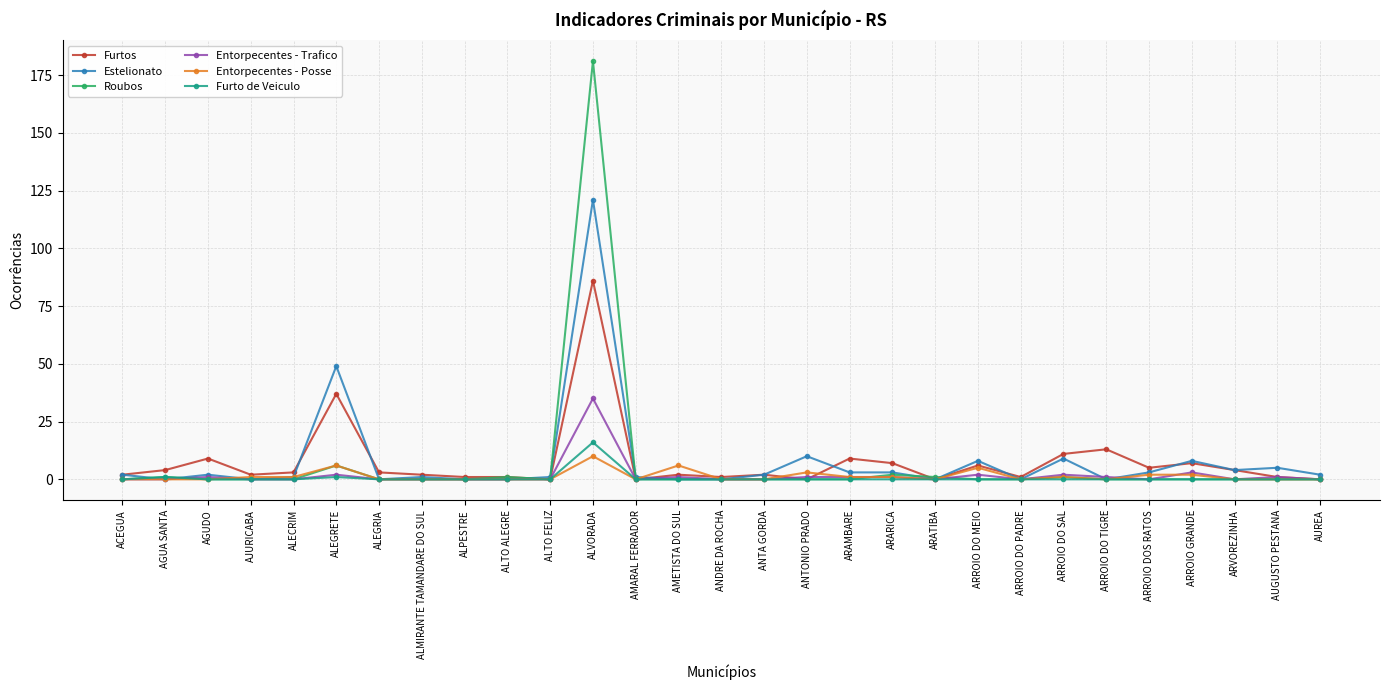

Between ALPESTRE and ARAMBARE, which series saw the biggest shift?

Furtos